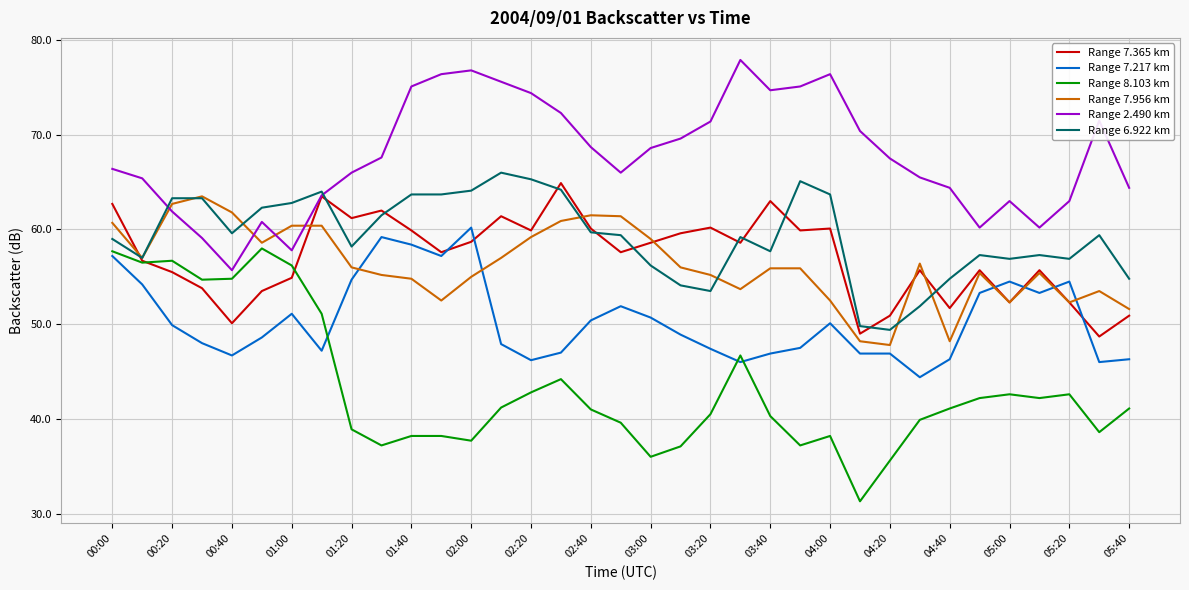

Which series has the widest spread of values?

Range 8.103 km